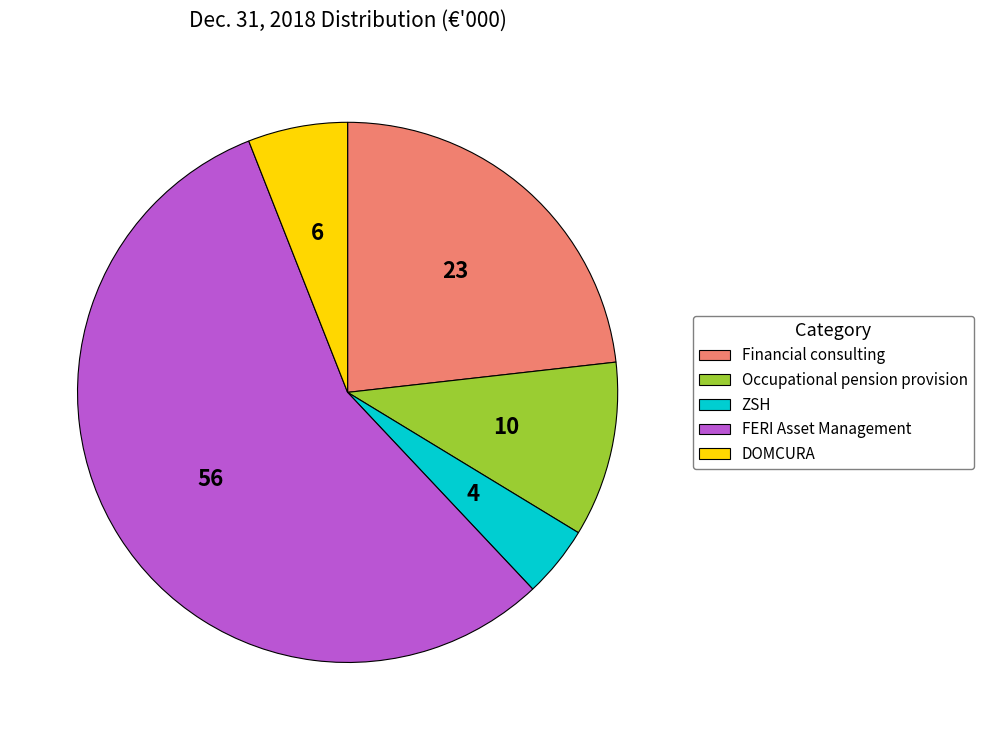

Do Occupational pension provision and DOMCURA together represent more than half of the pie?

No